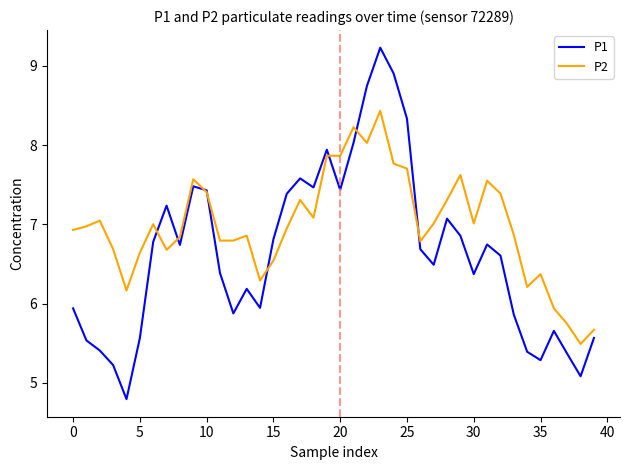

What is the sum of all P1 values?

265.4